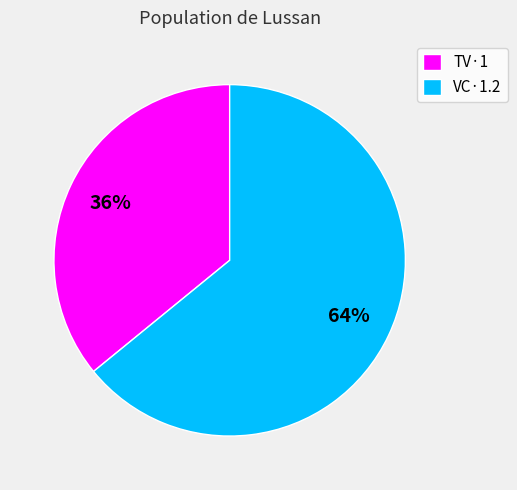

To the nearest percent, what is the difference between the VC·1.2 and TV·1 slice percentages?

28%